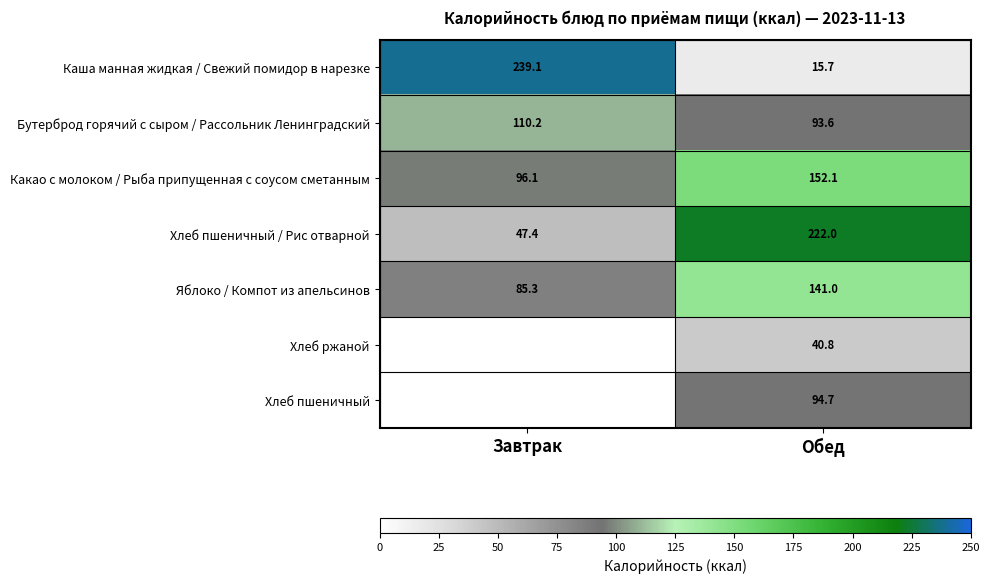

Rank the categories by Какао с молоком / Рыба припущенная с соусом сметанным value from lowest to highest.

Завтрак, Обед